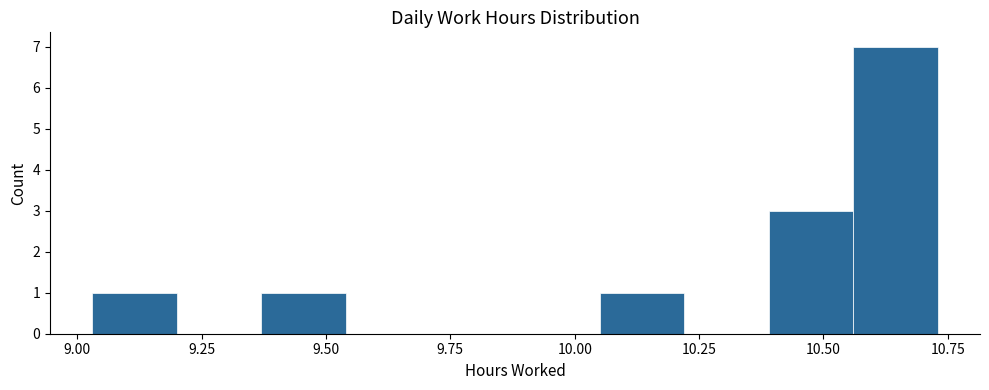

Around what value on the x-axis is the tallest bar? Give the approximate position of its centre, as read against the axis.

10.65